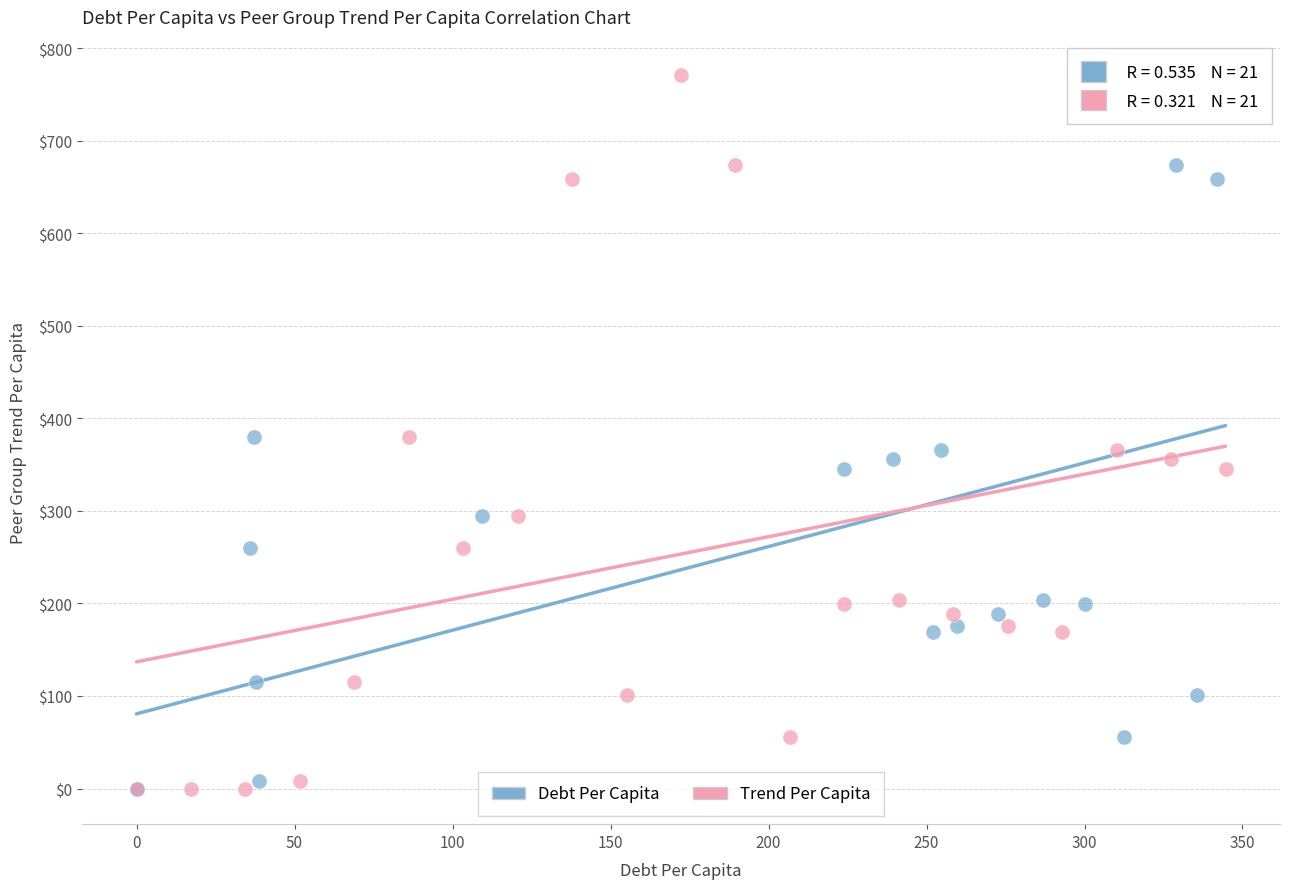

What are all the series names shown in the legend?

Debt Per Capita, Trend Per Capita